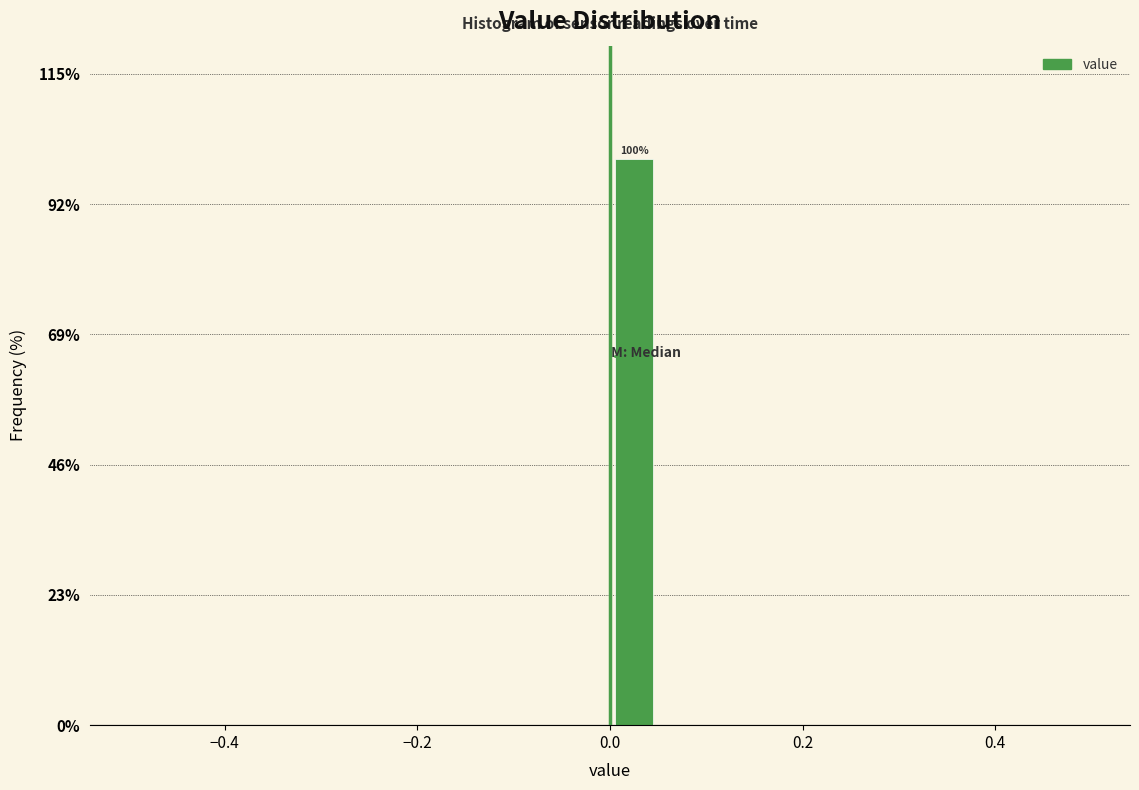

Read against the x-axis, roughly where is the centre of the tallest bar?

0.02